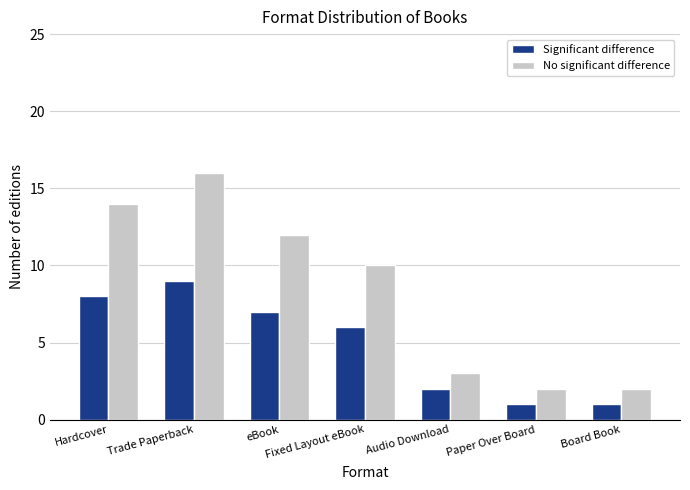

What is the approximate value of Significant difference at eBook?

7